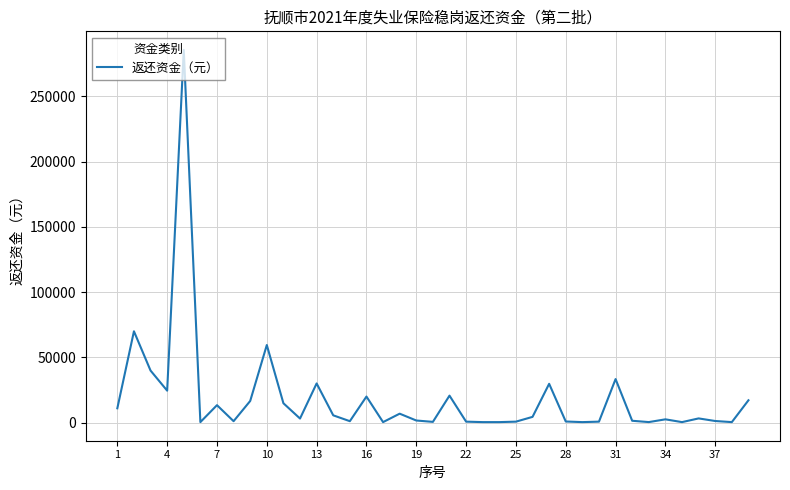

What is the maximum value shown in the chart?

285636